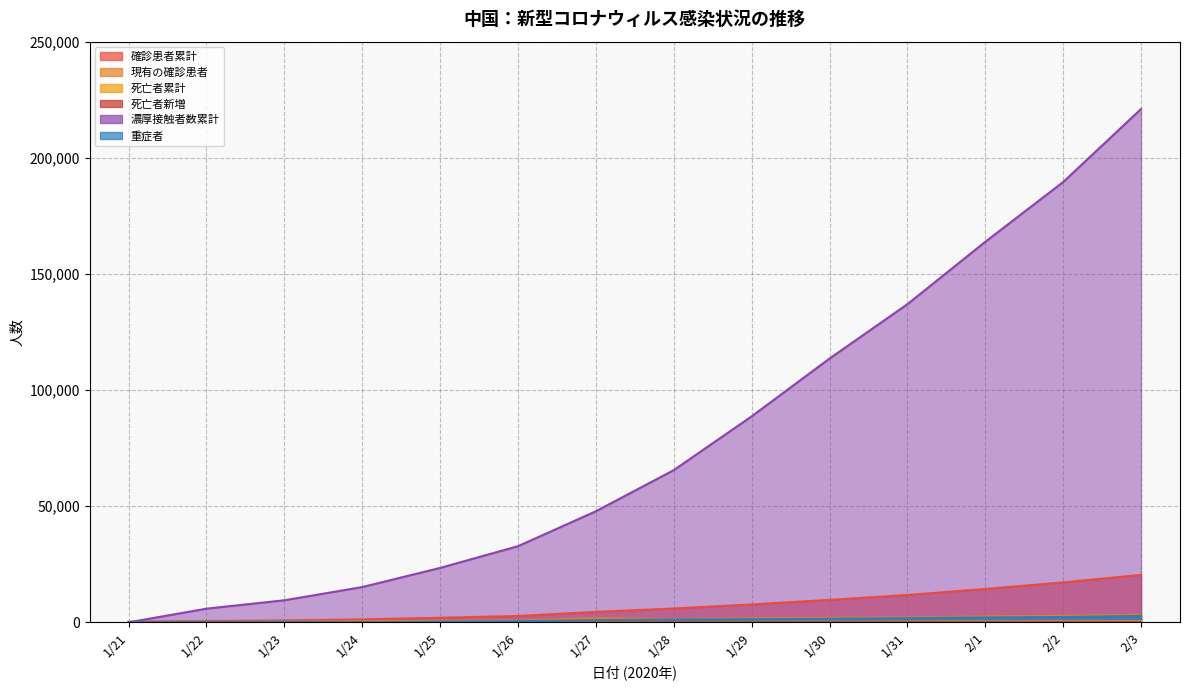

The value of 確診患者累計 at 1/24 is 1287. True or false?

True